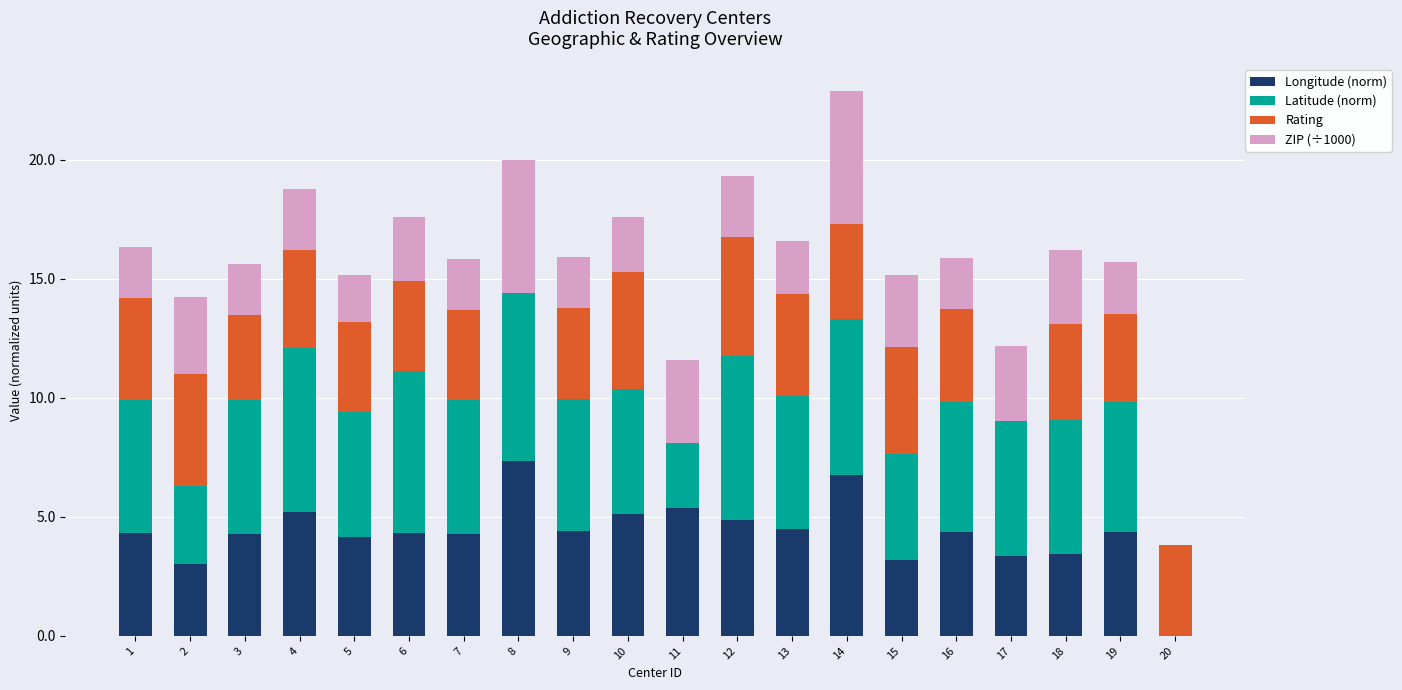

What is the highest value of the Longitude (norm) series?

7.4